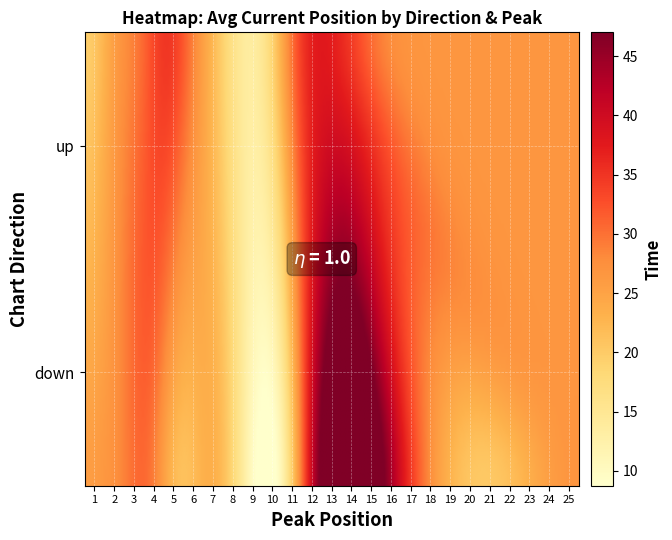

True or false: up has a value of 50 at 13.

False